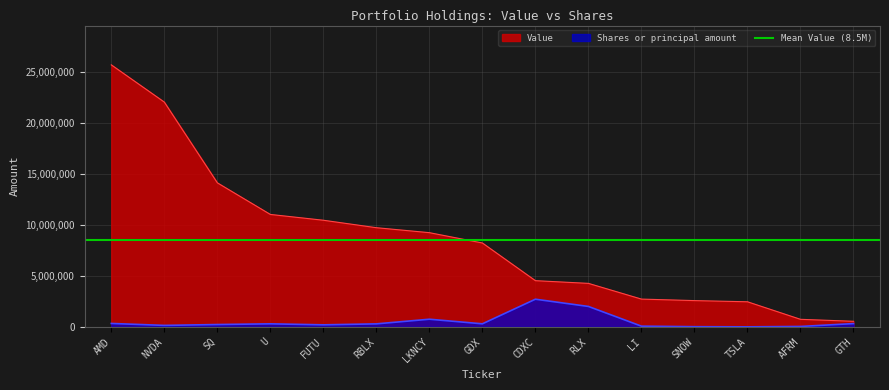

List the series in order of their overall mean, highest first.

Value, Shares or principal amount